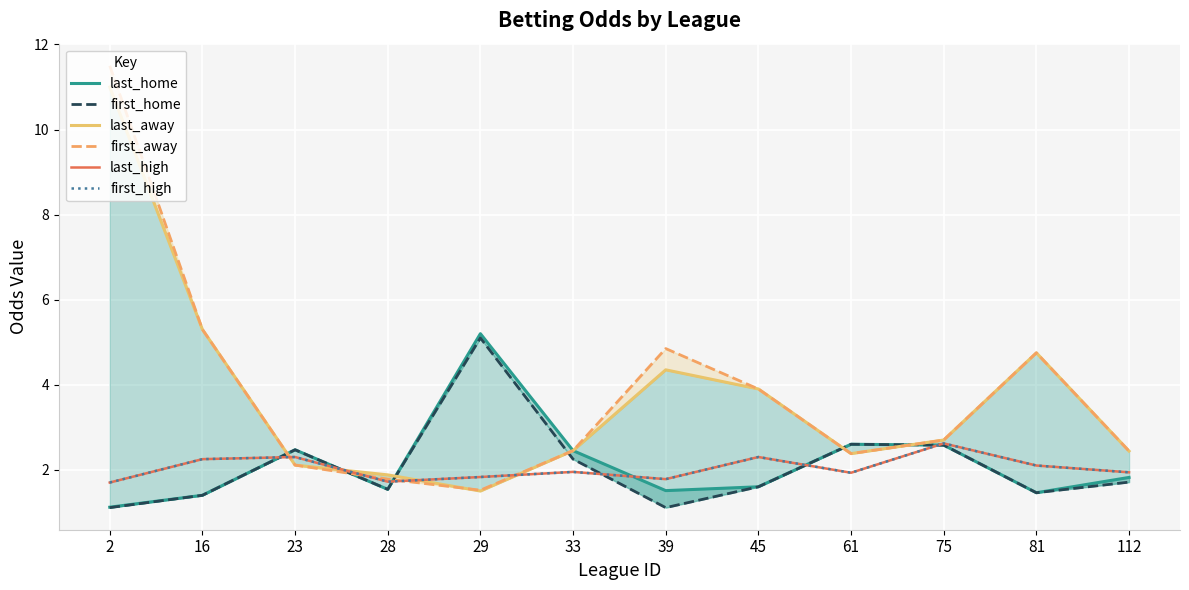

What is the difference between the last_home values at 23 and 112?

0.7